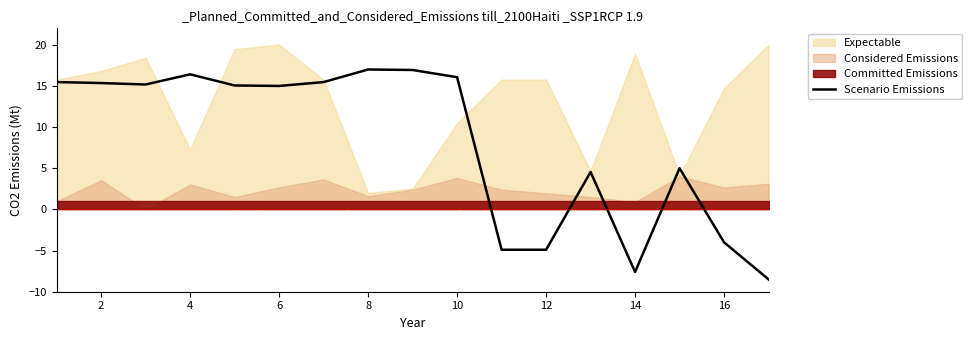

How many values are below zero?

5